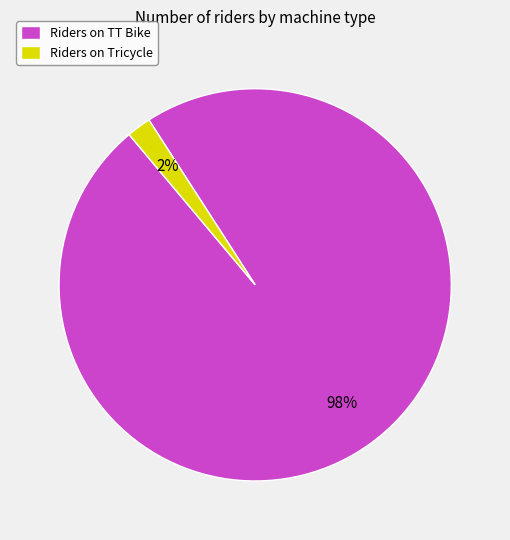

Rank the categories by value from highest to lowest.

Riders on TT Bike, Riders on Tricycle